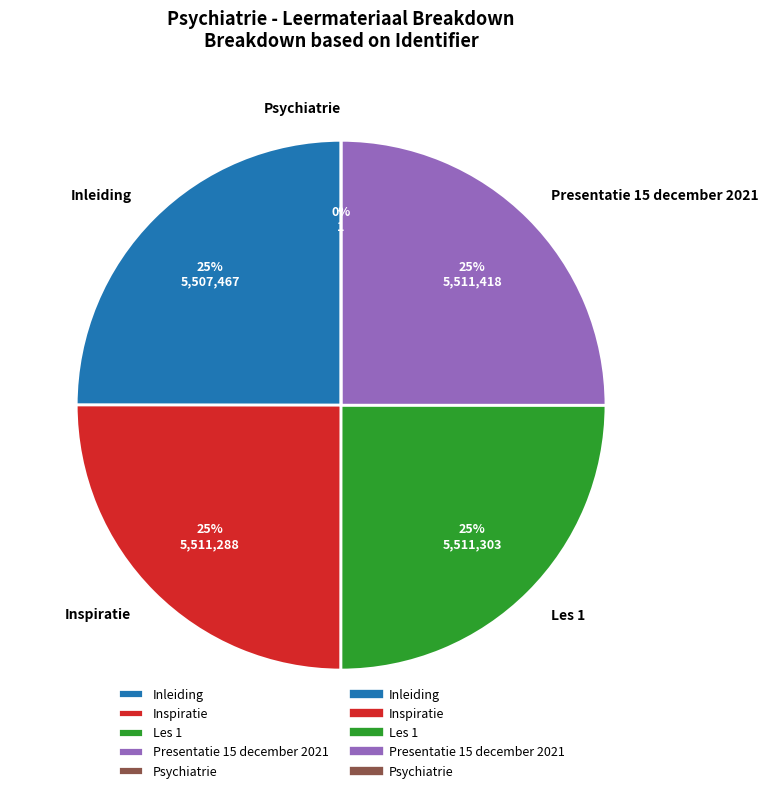

What is the change in value from Inspiratie to Psychiatrie?

-5511286